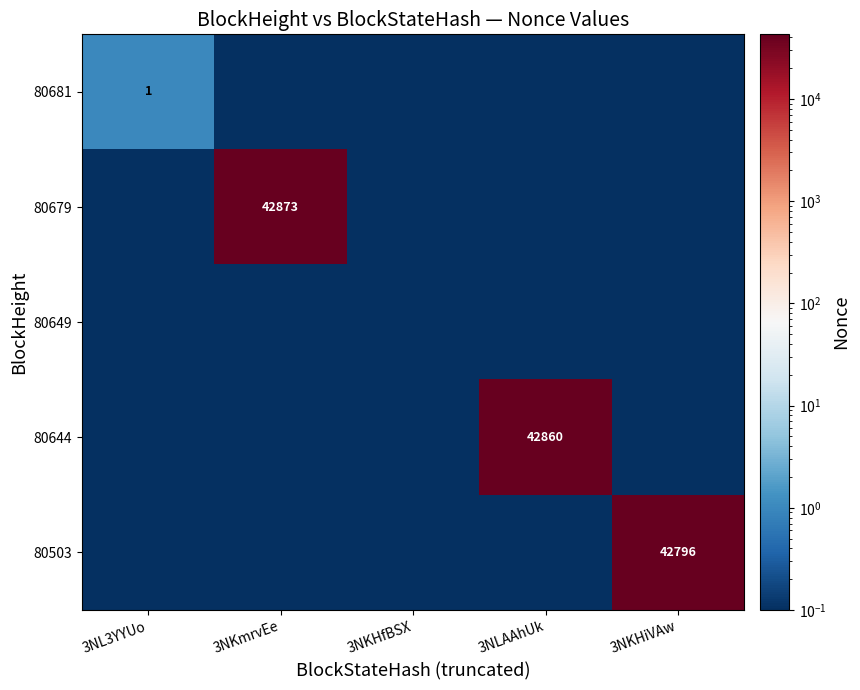

At how many categories does at least one series exceed 38393?

3